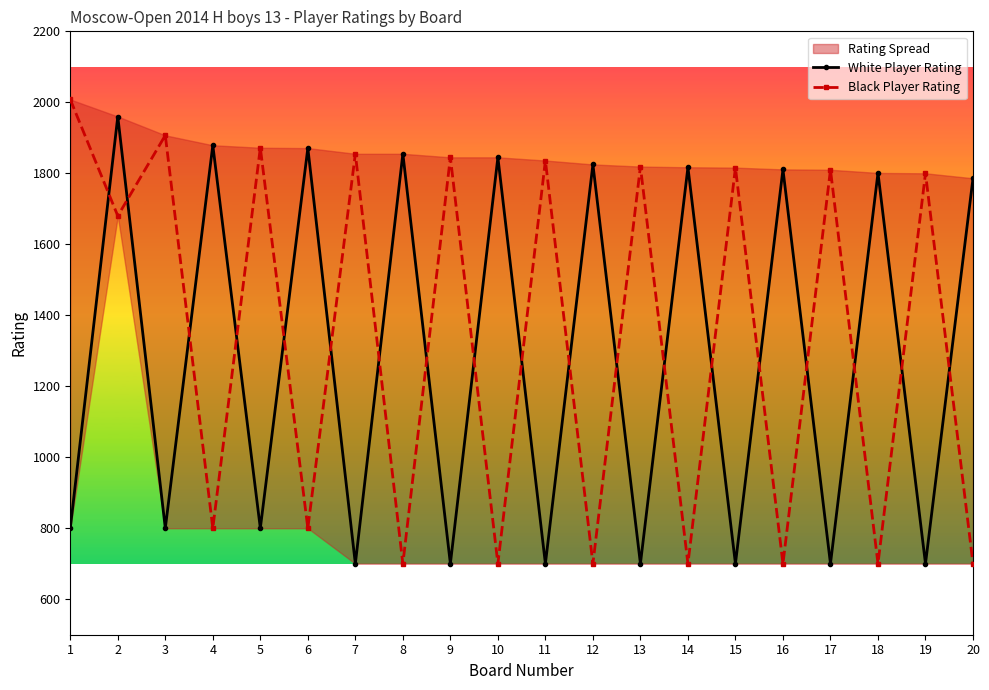

What is the sum of all Black Player Rating values?

26748